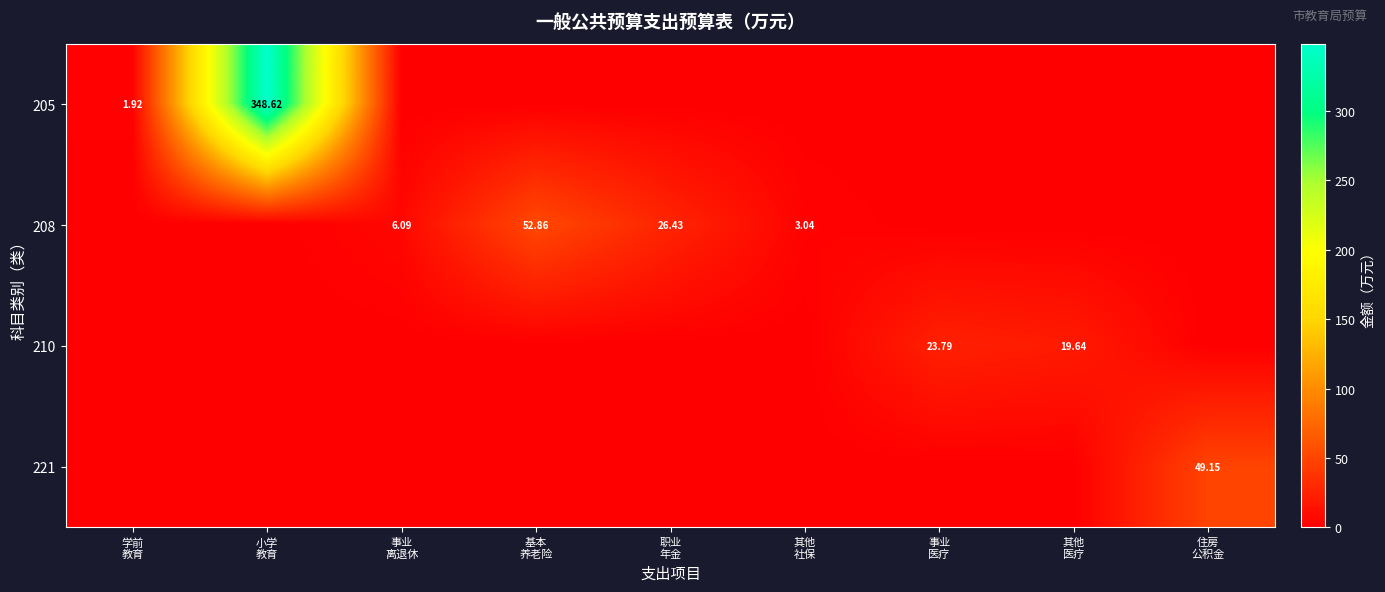

List the series in order of their peak value, lowest first.

210, 221, 208, 205